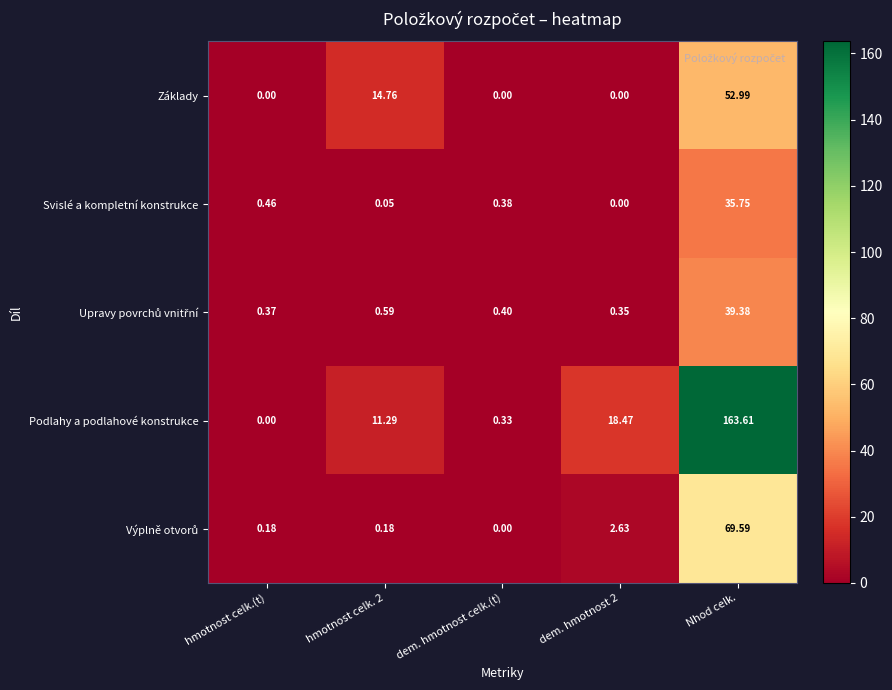

At which label does Podlahy a podlahové konstrukce reach its peak?

Nhod celk.